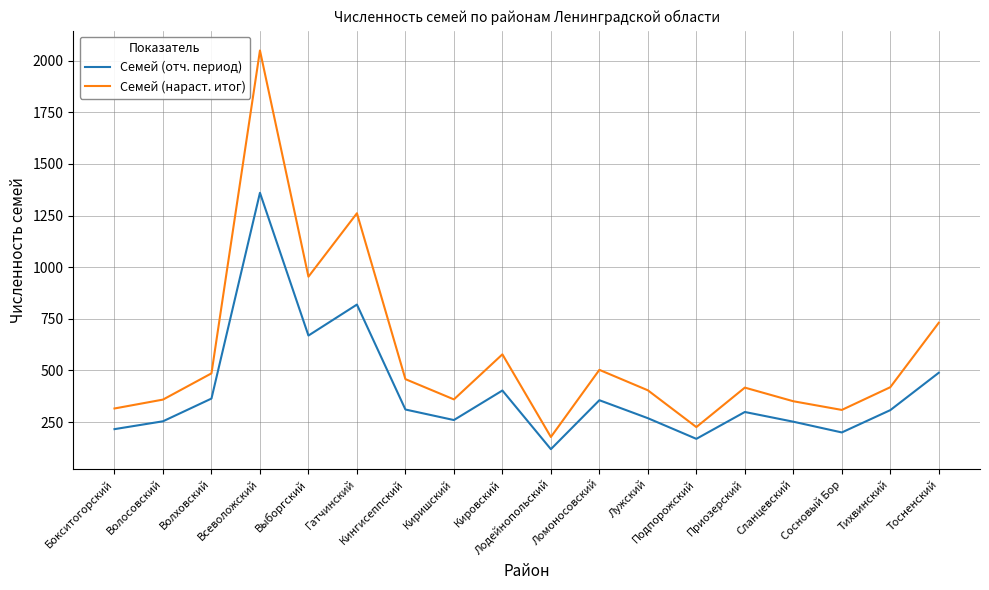

What is the difference between the Семей (нараст. итог) values at Выборгский and Волосовский?

595